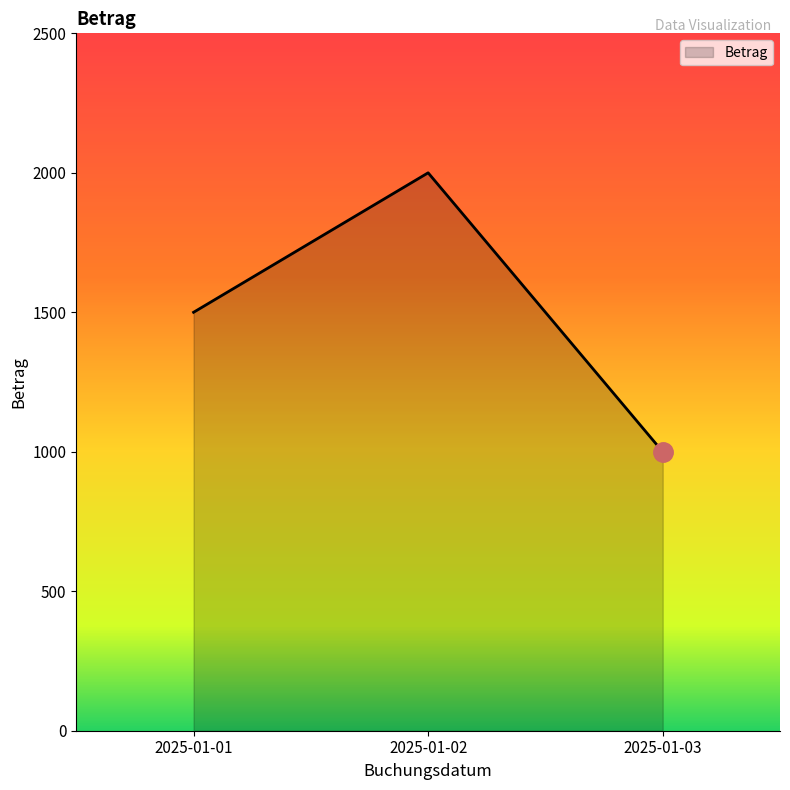

The value at 2025-01-01 is 2296. True or false?

False